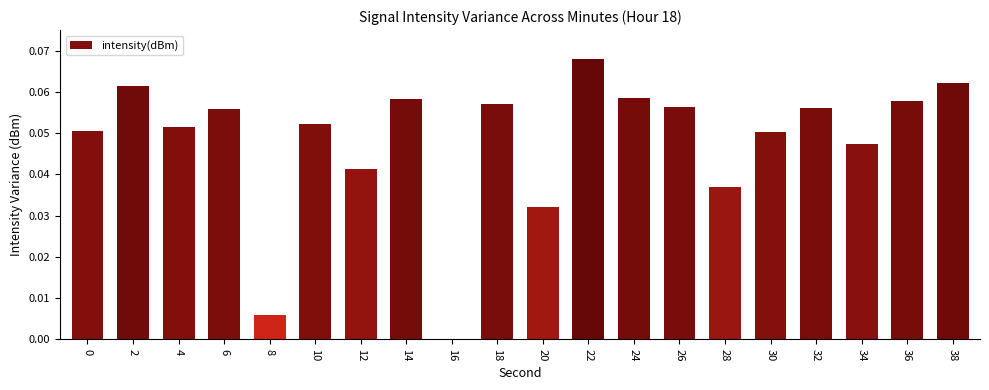

How many data points does each series have?

20